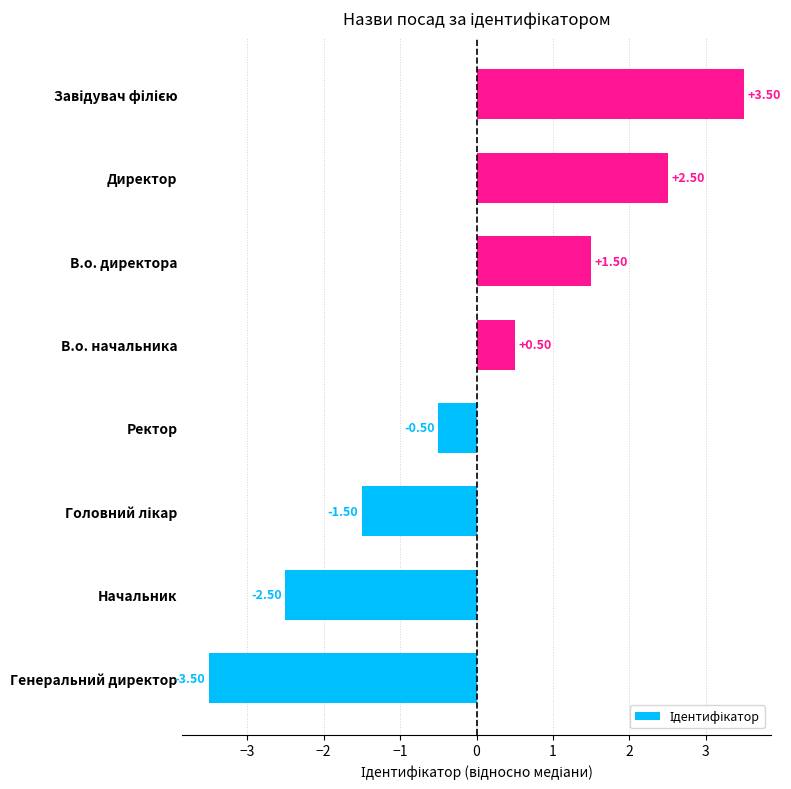

What is the difference between the second highest and second lowest values?

5.0